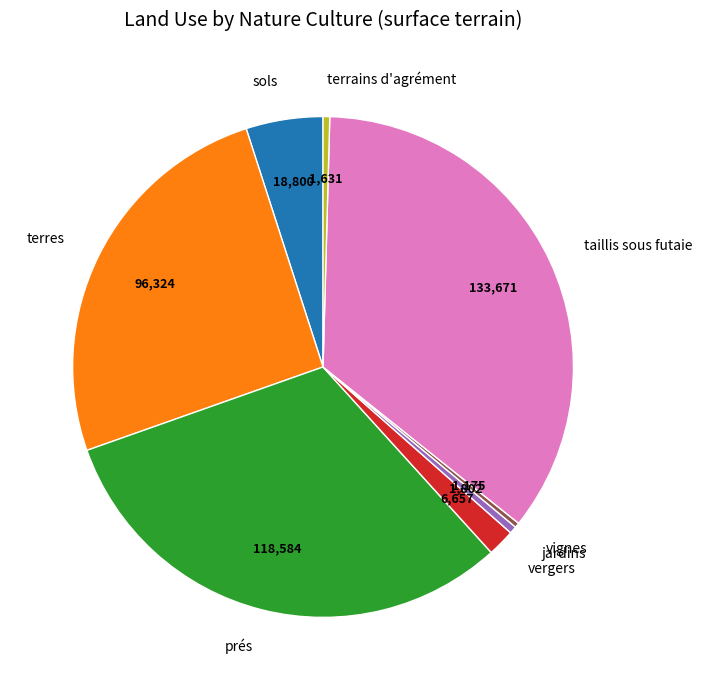

How many slices are in this pie chart?

8